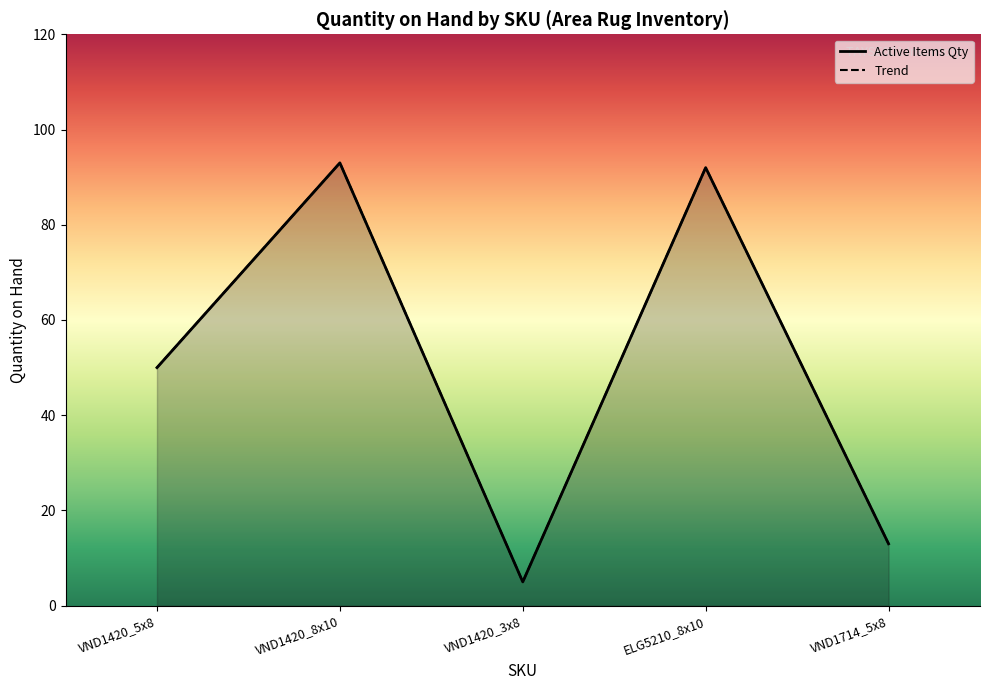

Reading left to right, list all the values displayed in this chart.

50	93	5	92	13